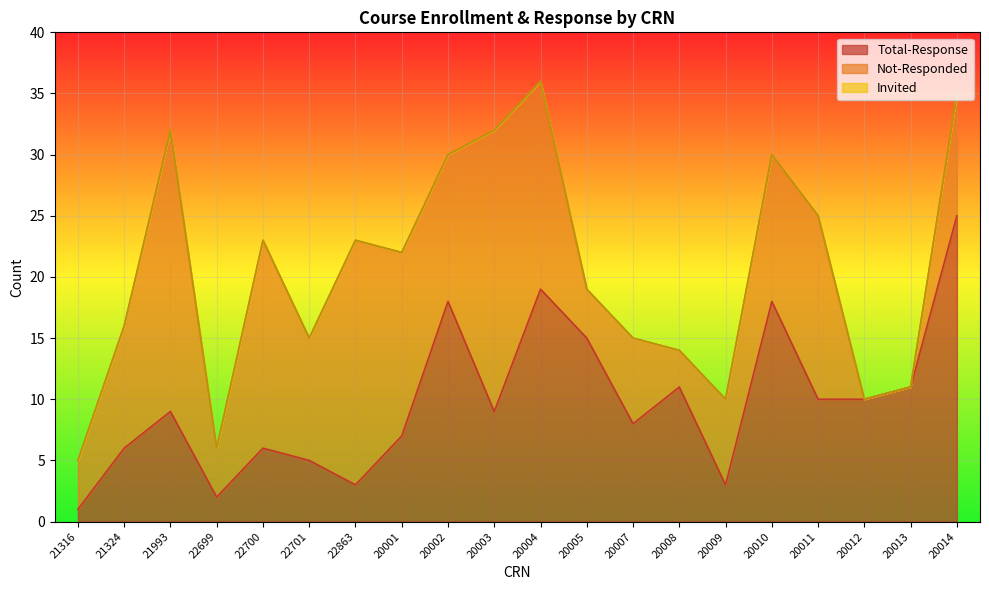

True or false: Total-Response and Invited intersect in this chart.

False